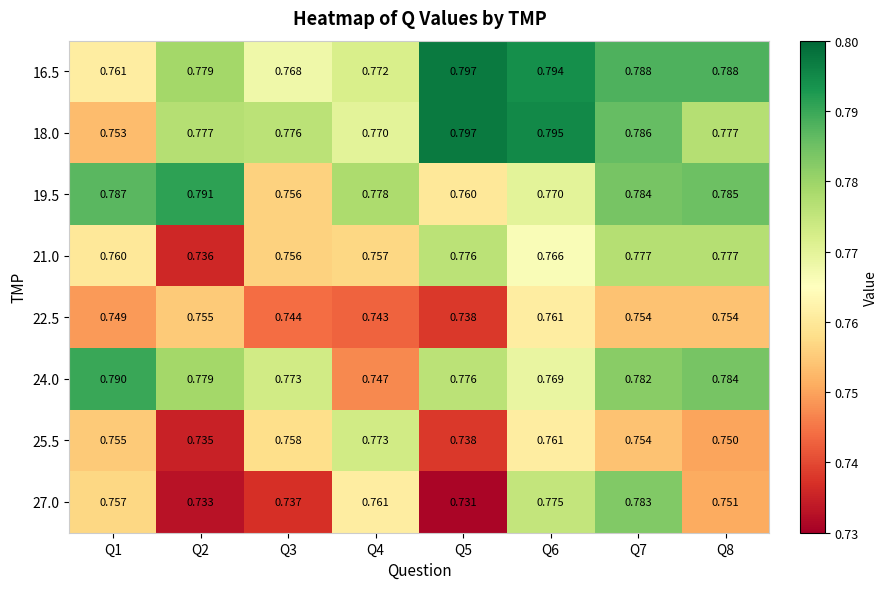

At which category does the chart reach its peak across all series?

Q5